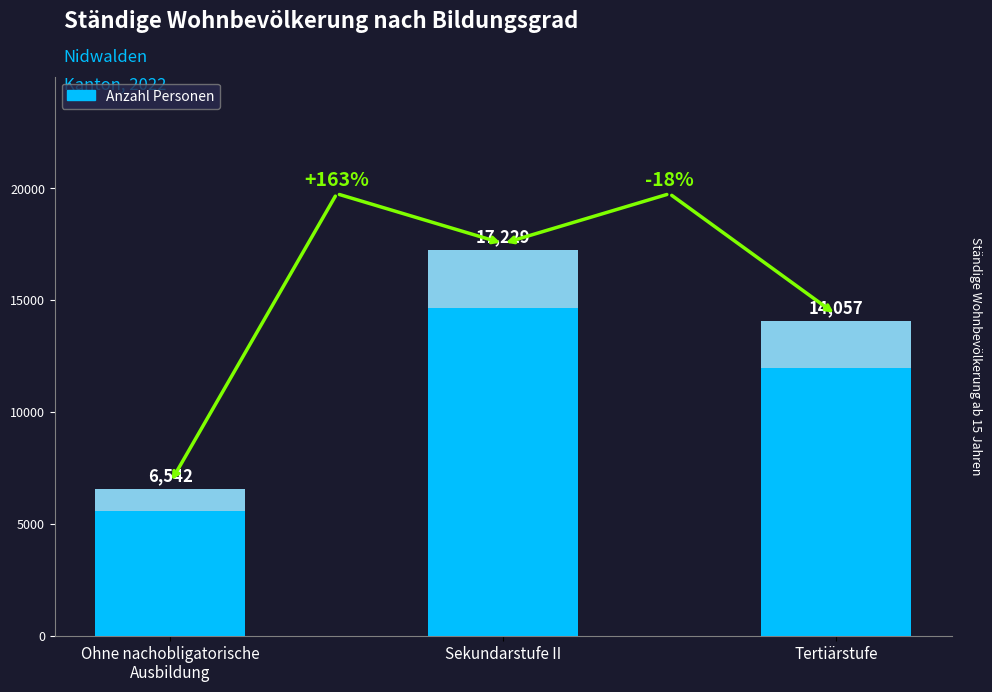

At which label is the value closest to 11885?

Tertiärstufe